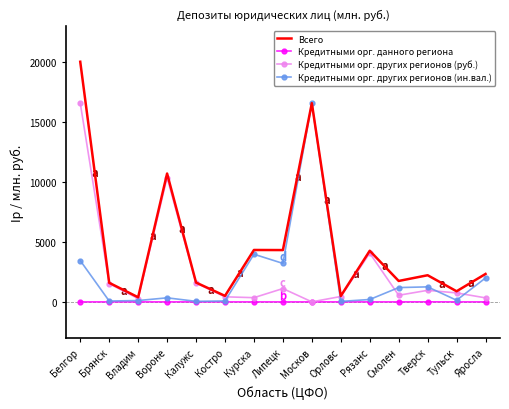

At which label is Кредитными орг. других регионов (руб.) closest to 8304?

Вороне